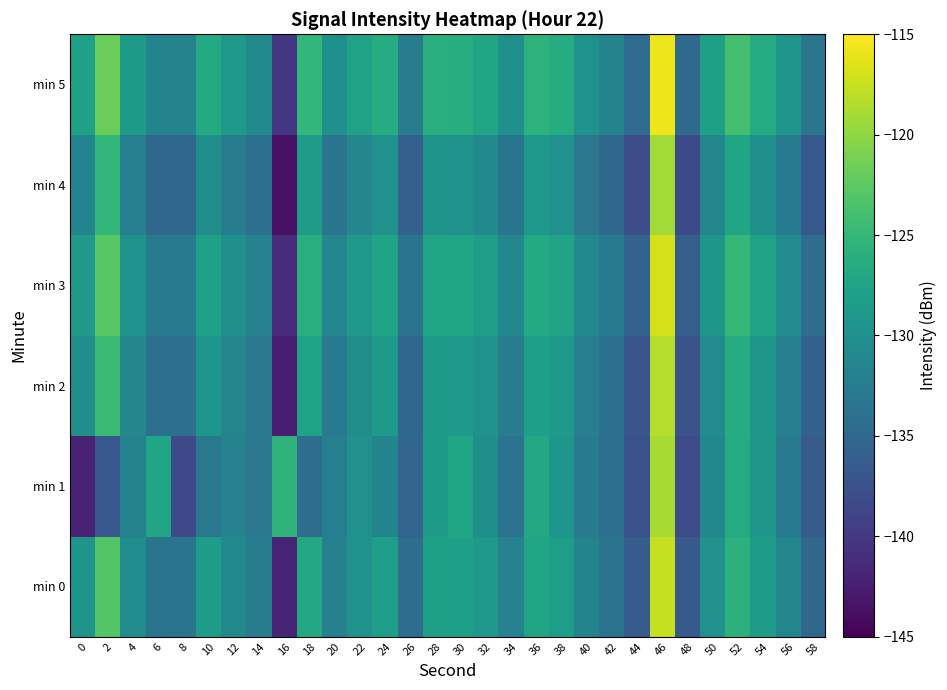

At 14, list the series in order from largest to smallest.

min 5, min 3, min 0, min 1, min 2, min 4